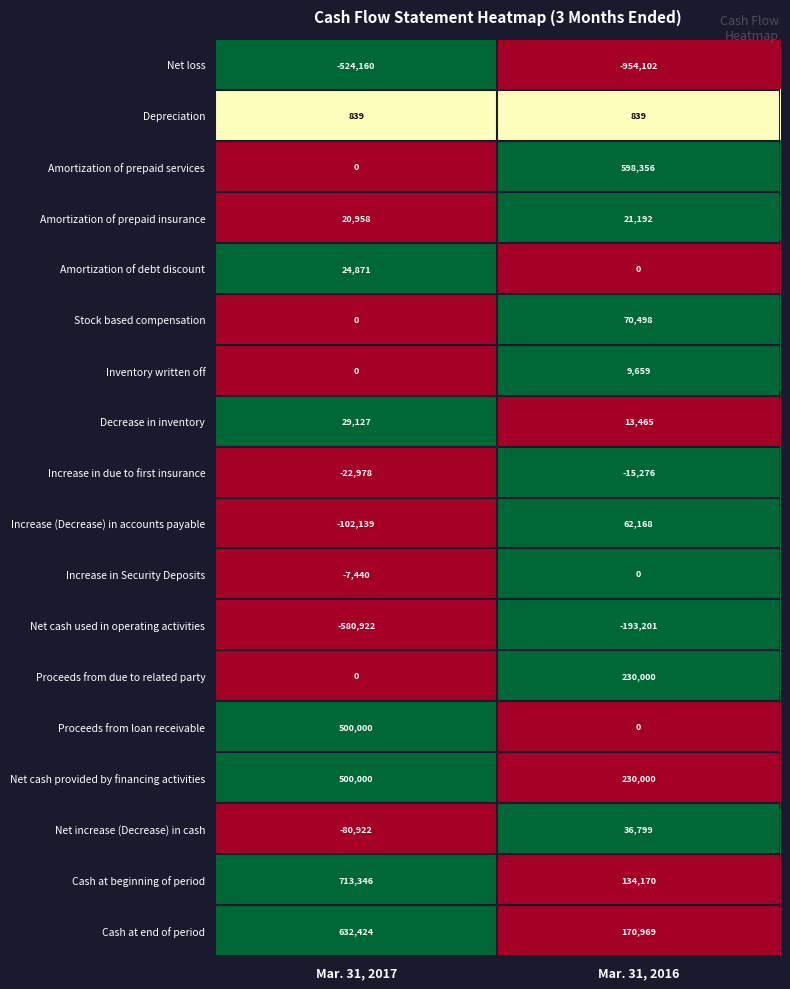

What is the greatest value displayed?

713346